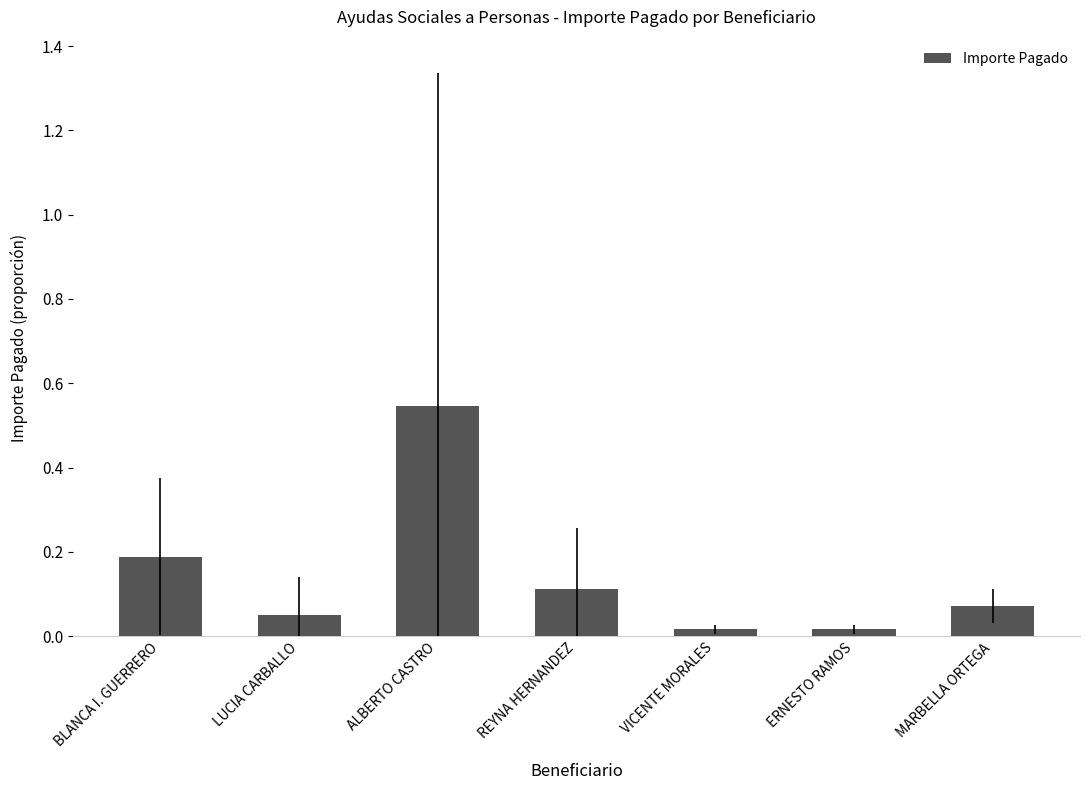

What position from the right is REYNA HERNANDEZ?

4